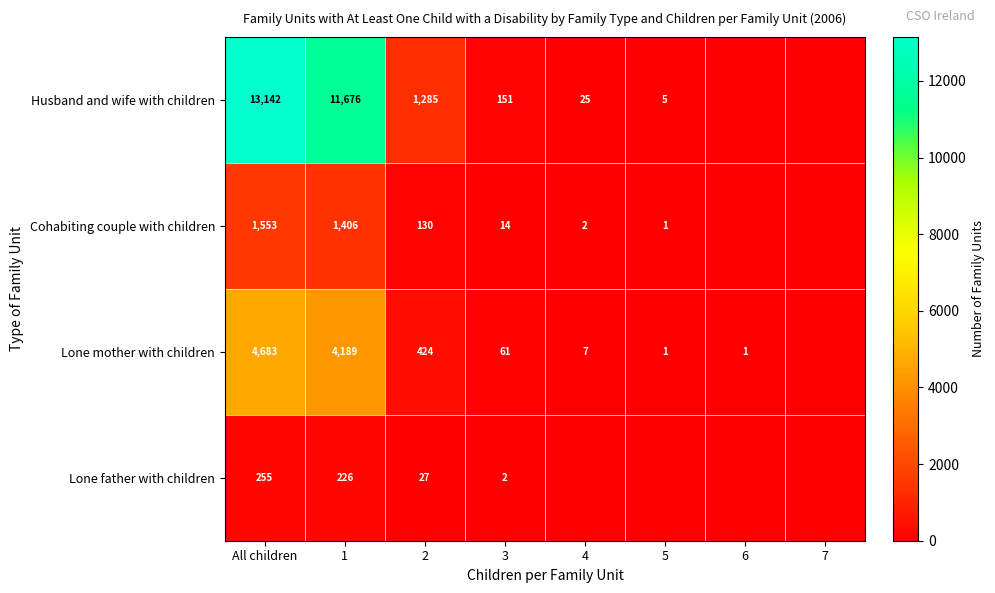

Rank the series at 3 from lowest to highest value.

Lone father with children, Cohabiting couple with children, Lone mother with children, Husband and wife with children